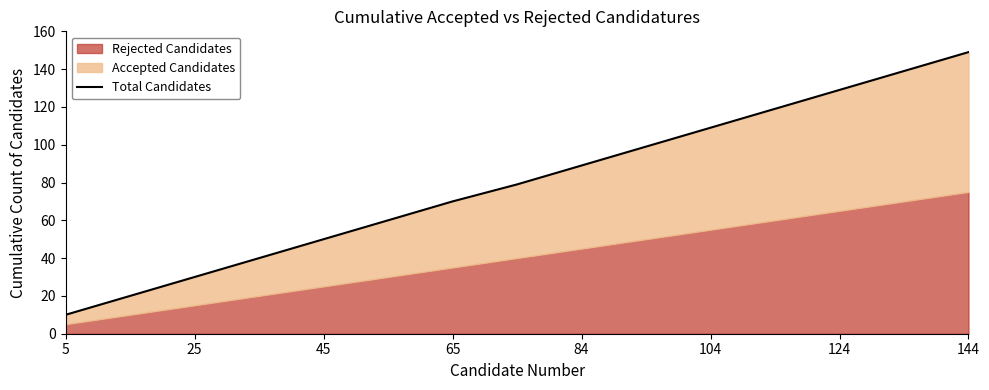

The chart shows a value of 80 at 124. True or false?

False